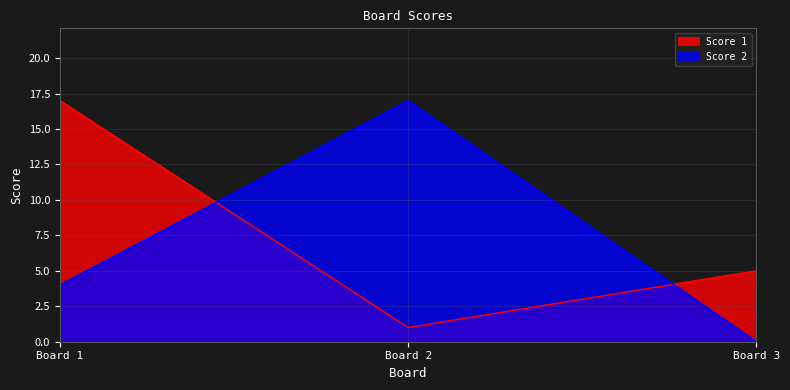

Which category has the lowest value in the Score 1 series?

Board 2